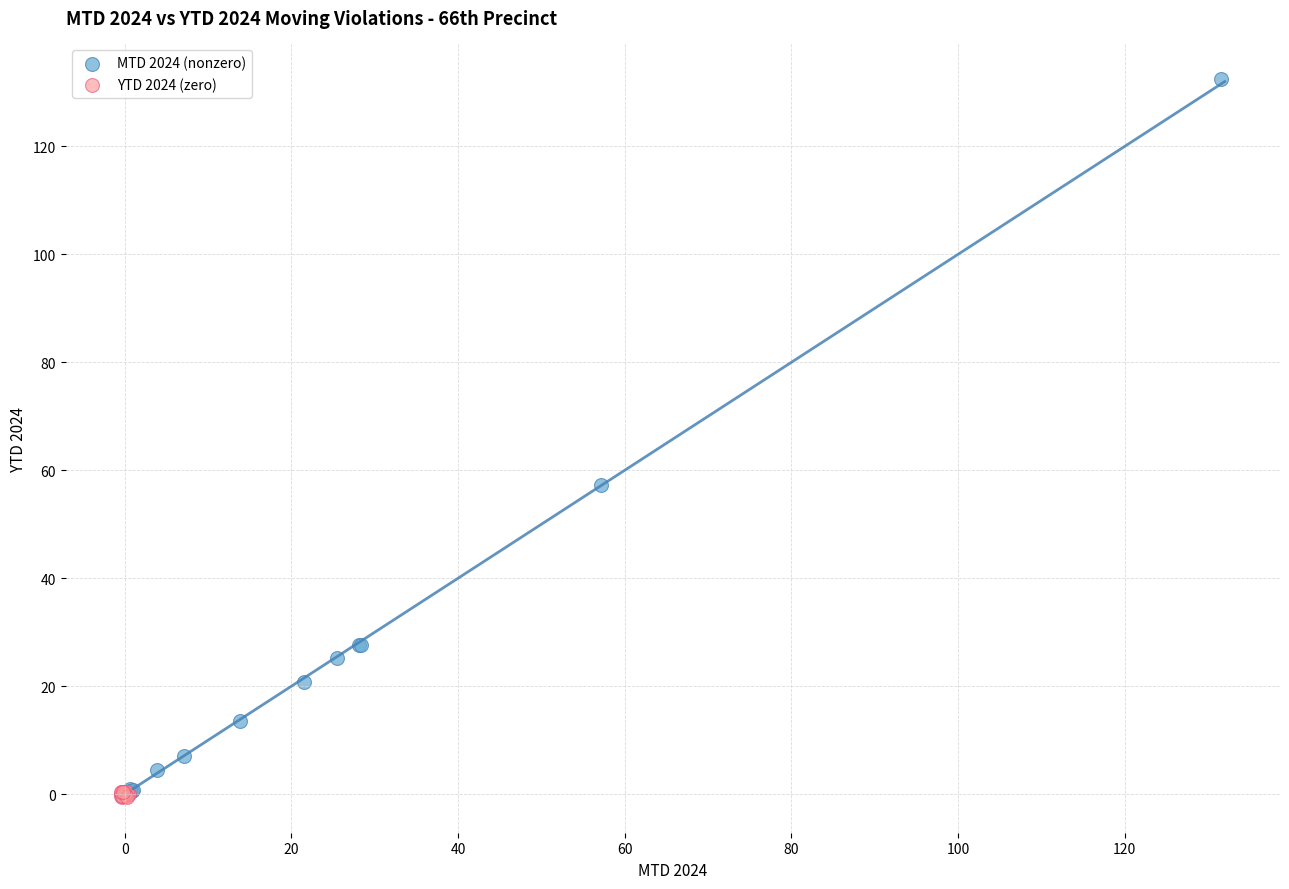

Which series has the largest Y range (max minus min)?

MTD 2024 (nonzero)